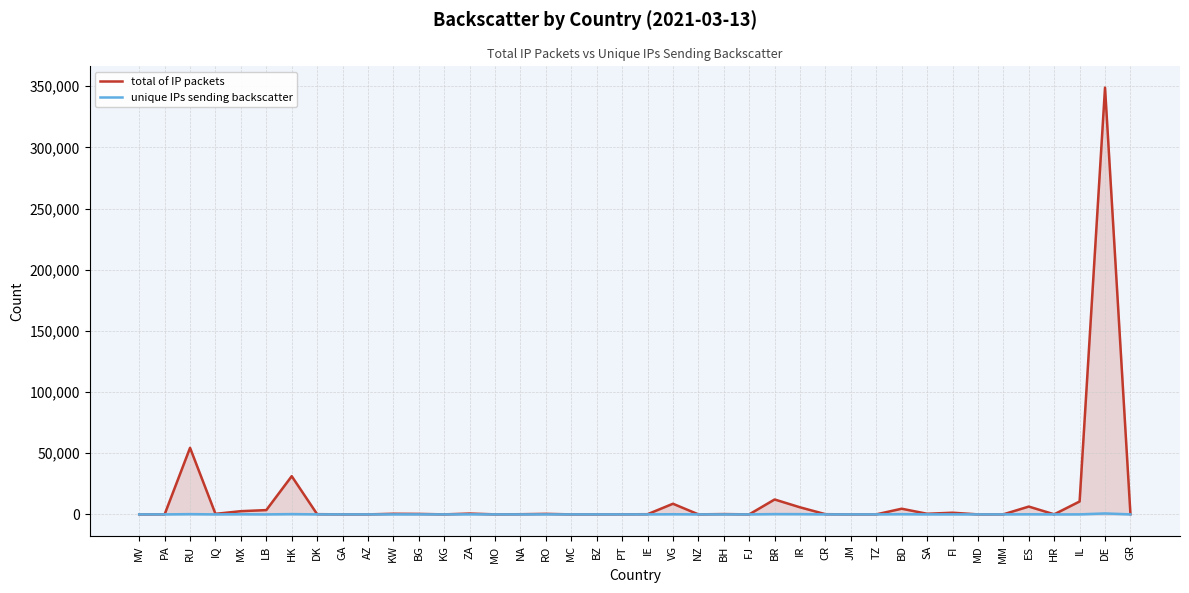

True or false: unique IPs sending backscatter has more than 1 points higher than both neighbors.

True